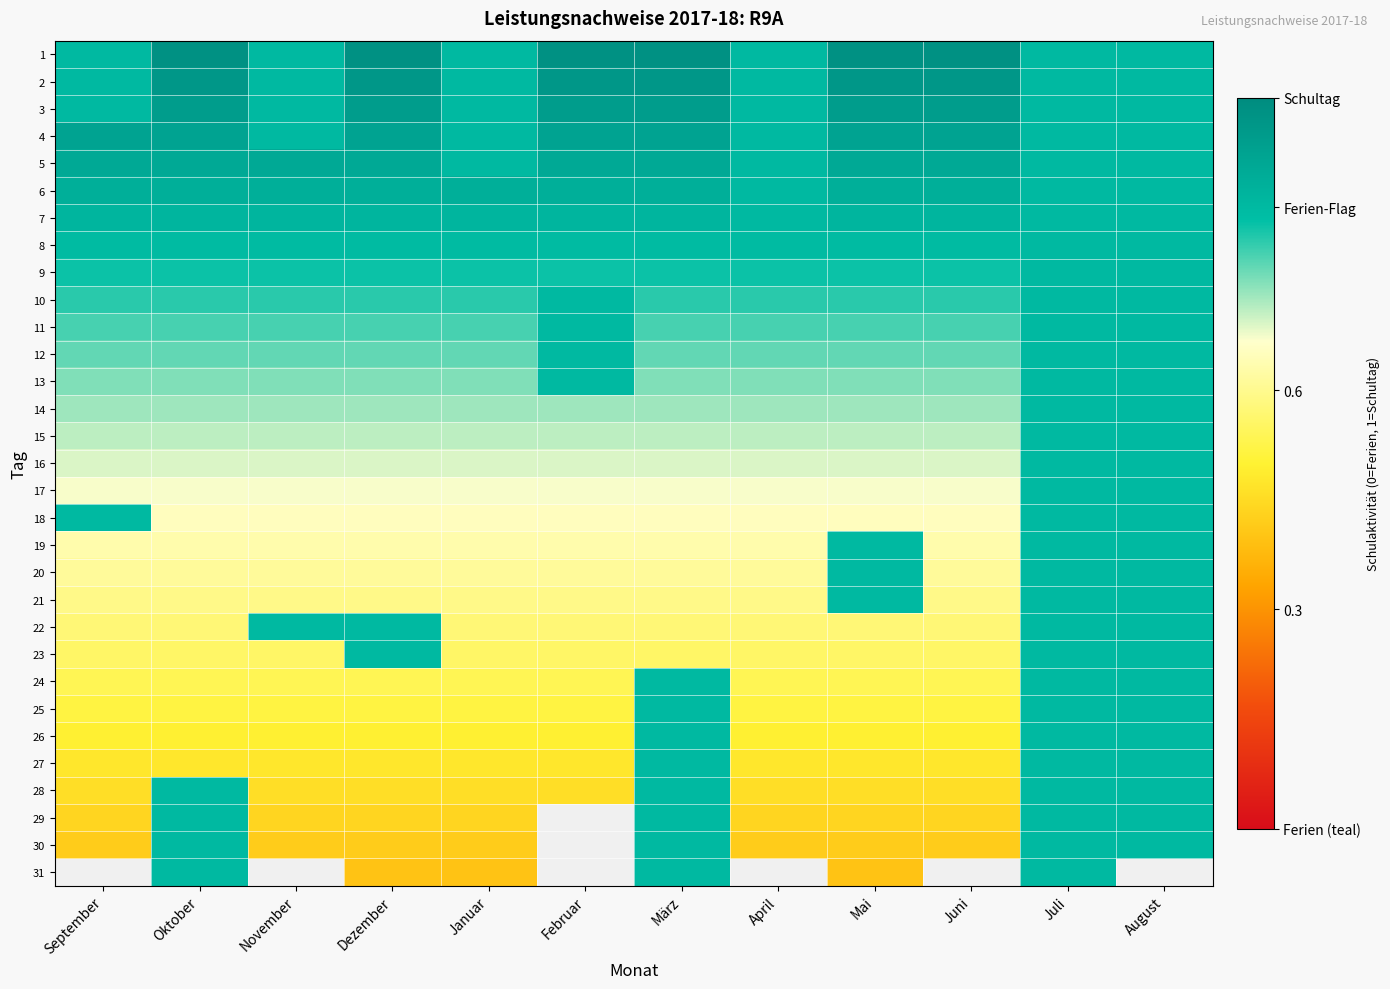

The 6 series shows 1.3 at Februar. True or false?

False